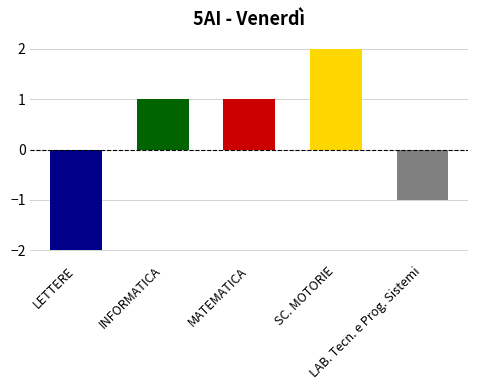

Reading right to left, transcribe all the data shown in this chart.

-1	2	1	1	-2